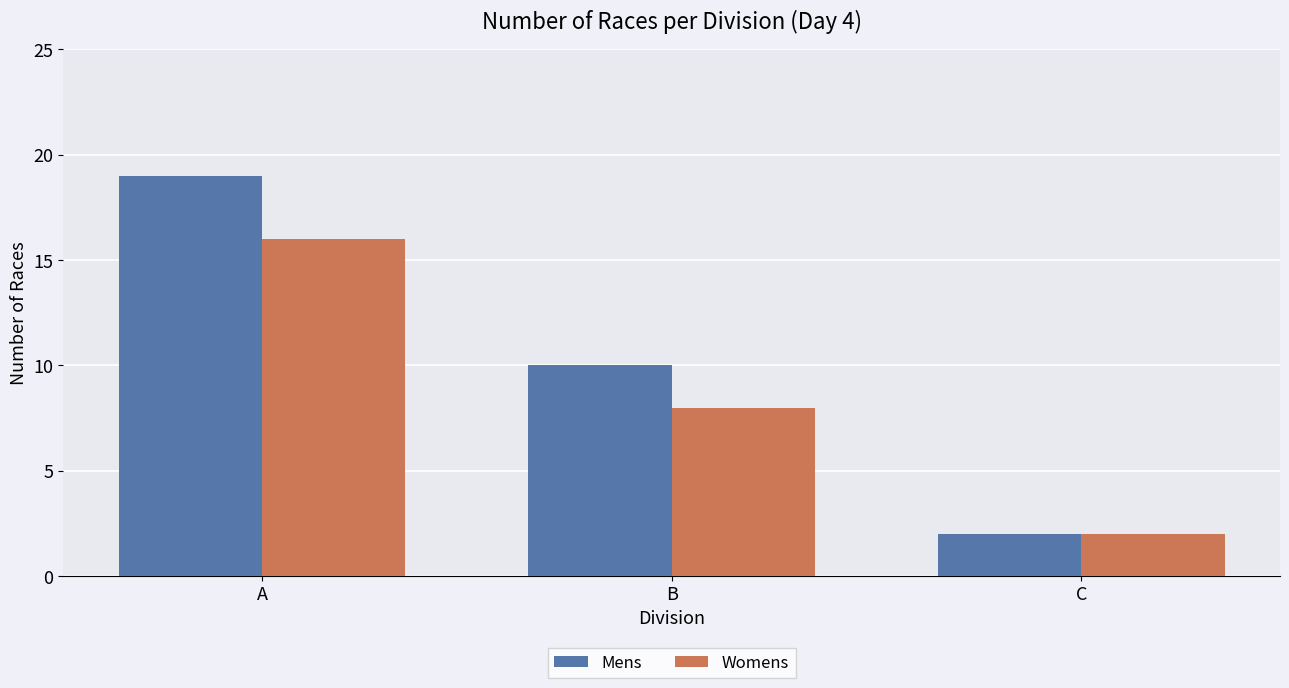

What is the greatest value displayed?

19